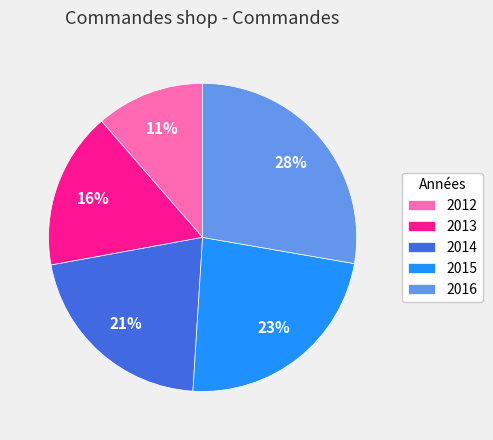

How many segments does this pie chart have?

5